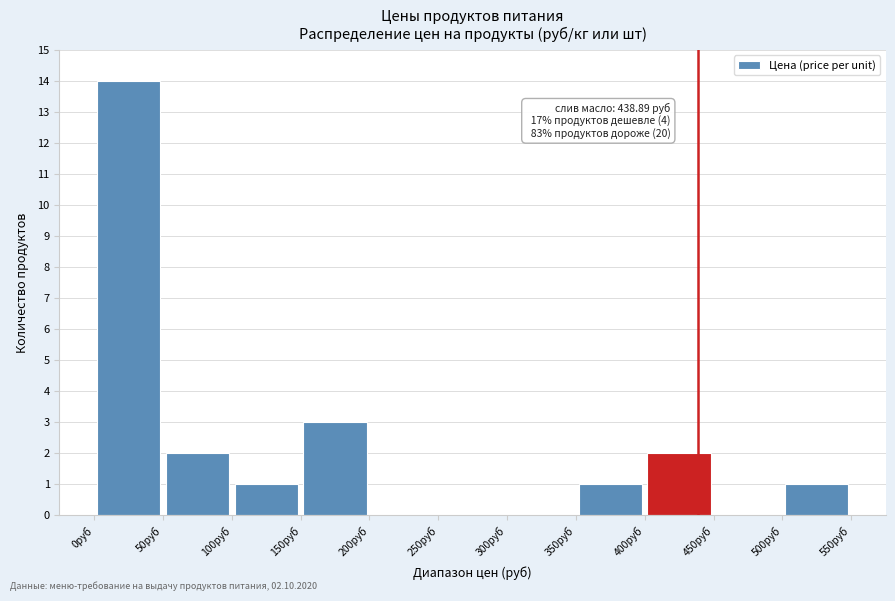

Which range on the x-axis has the tallest bar?

0 to 50